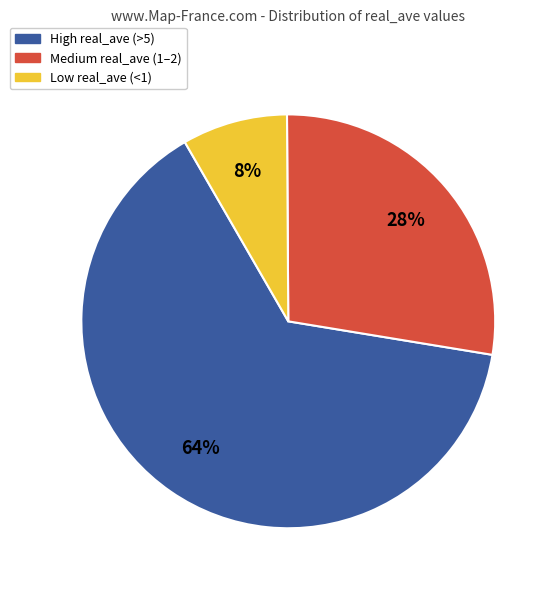

Count the number of slices in the pie.

3